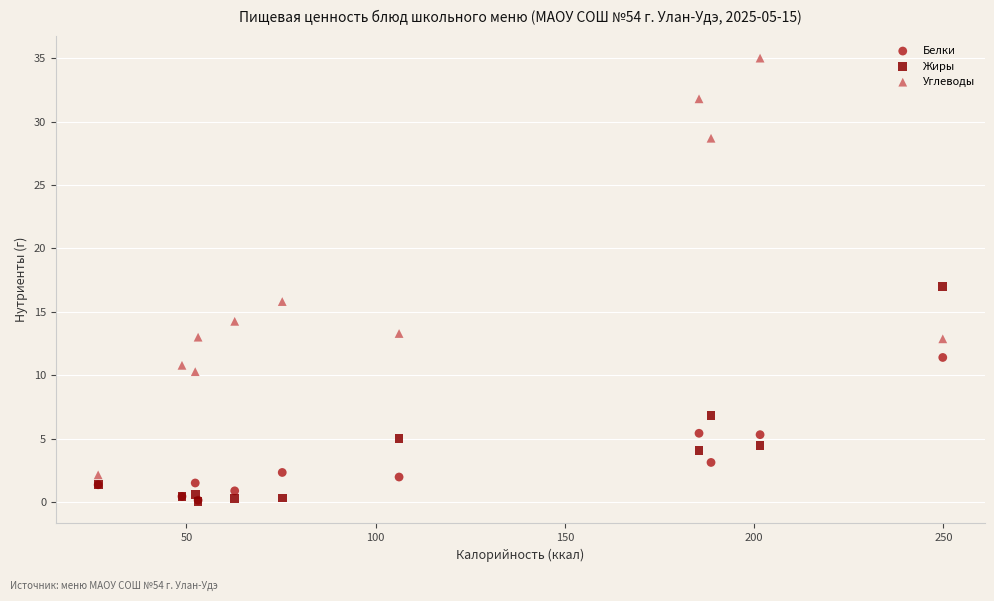

In the Жиры series, what Y value is closest to 8?

6.8